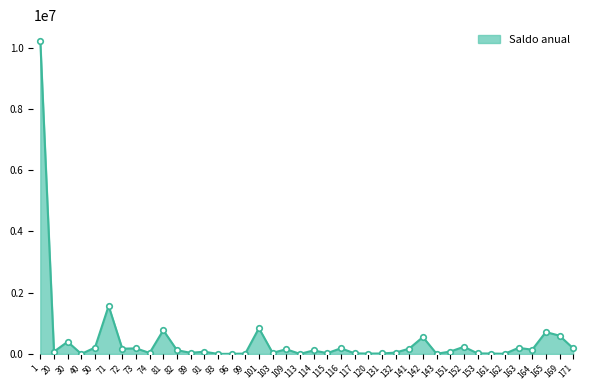

The chart shows a value of 5612.9 at 162. True or false?

True